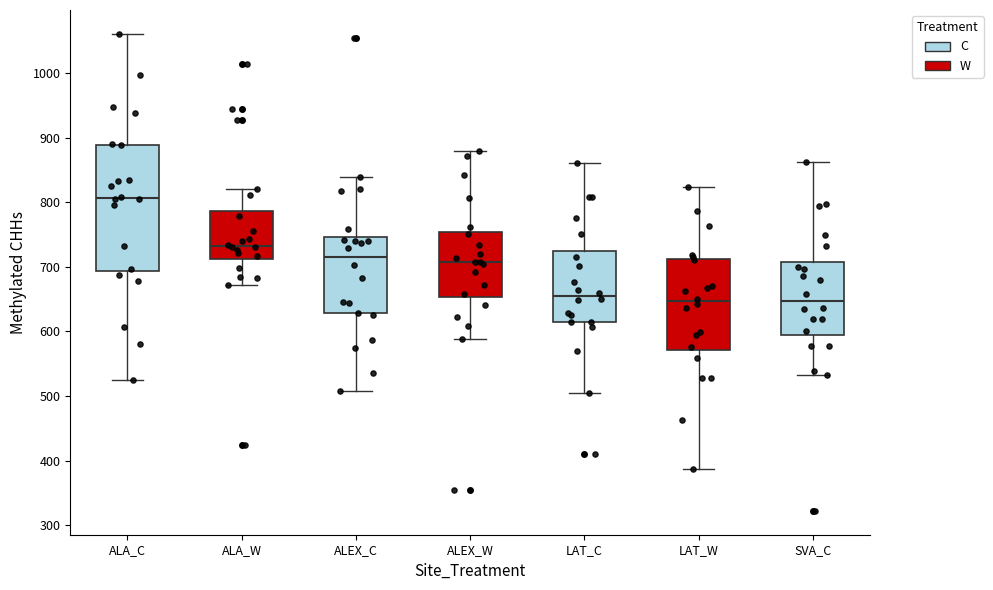

Where is the lower edge of the box for LAT_W on the y-axis? The values are not printed on the chart, so give them approximately, as read against the axis.

570